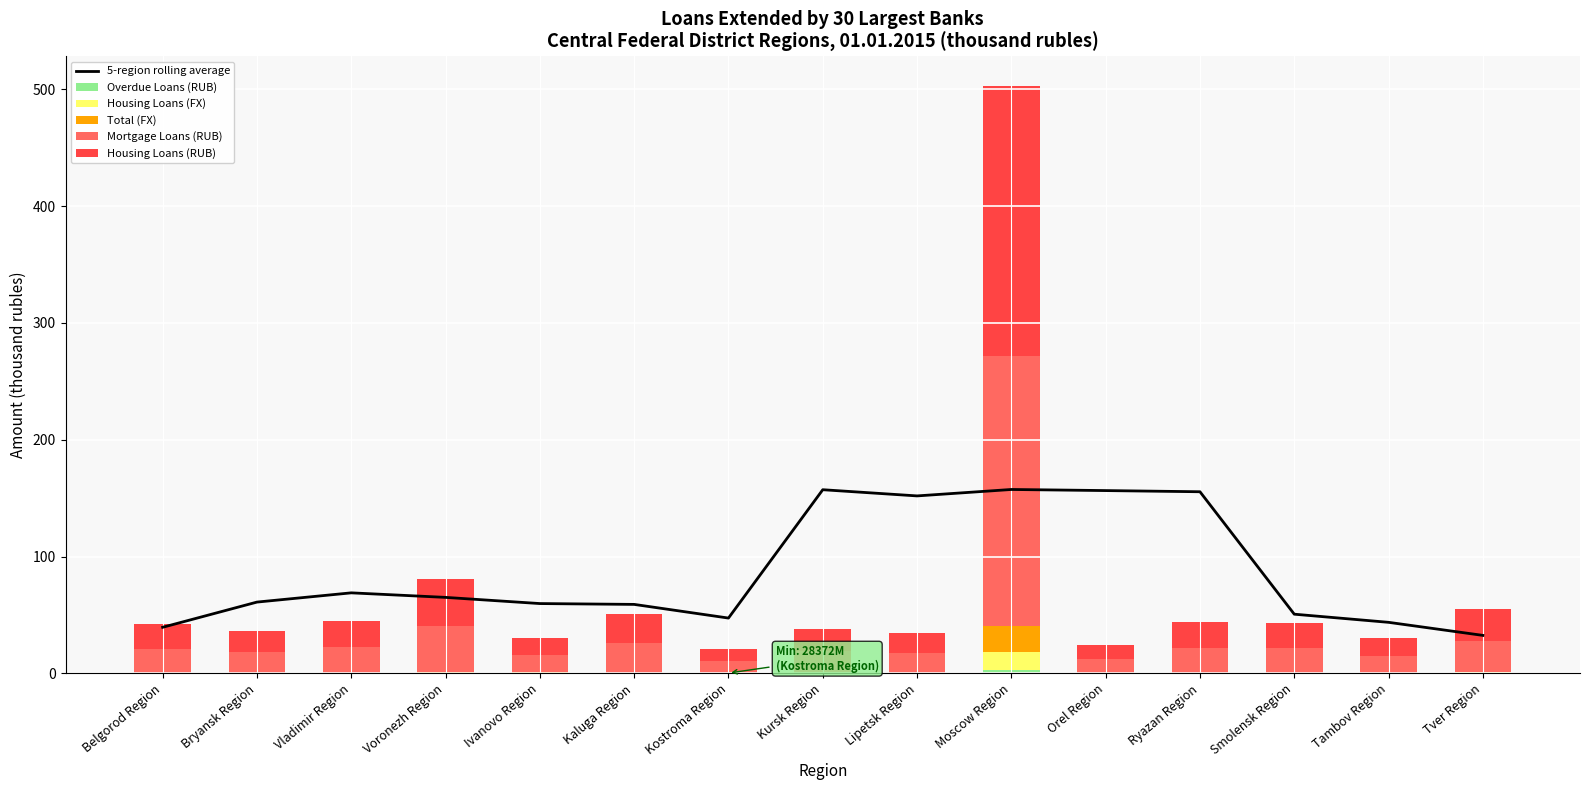

At Lipetsk Region, list the series in order from largest to smallest.

5-region rolling average, Housing Loans (RUB), Mortgage Loans (RUB), Total (FX), Housing Loans (FX), Overdue Loans (RUB)